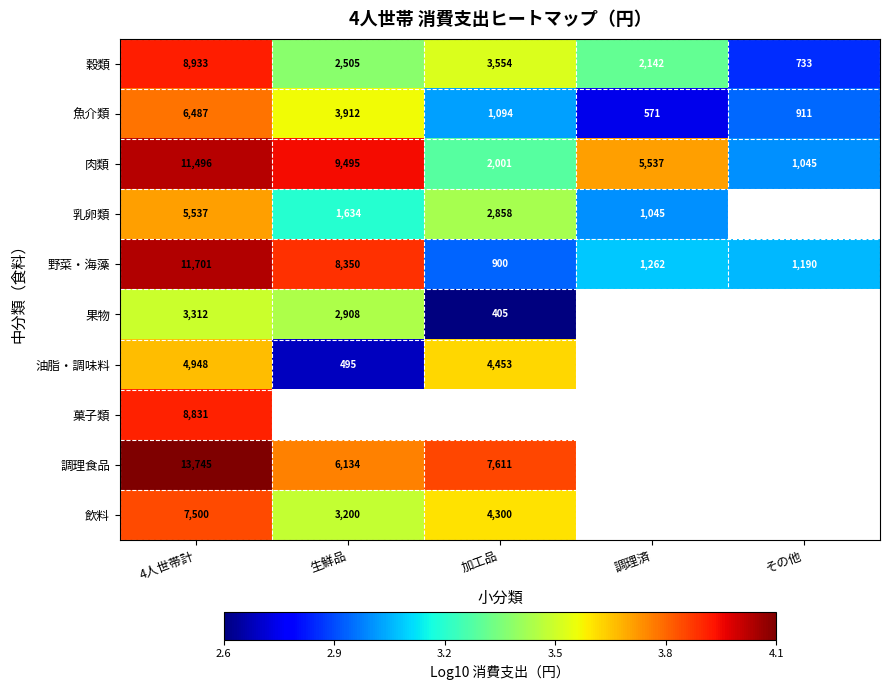

What is the greatest value displayed?

4.1